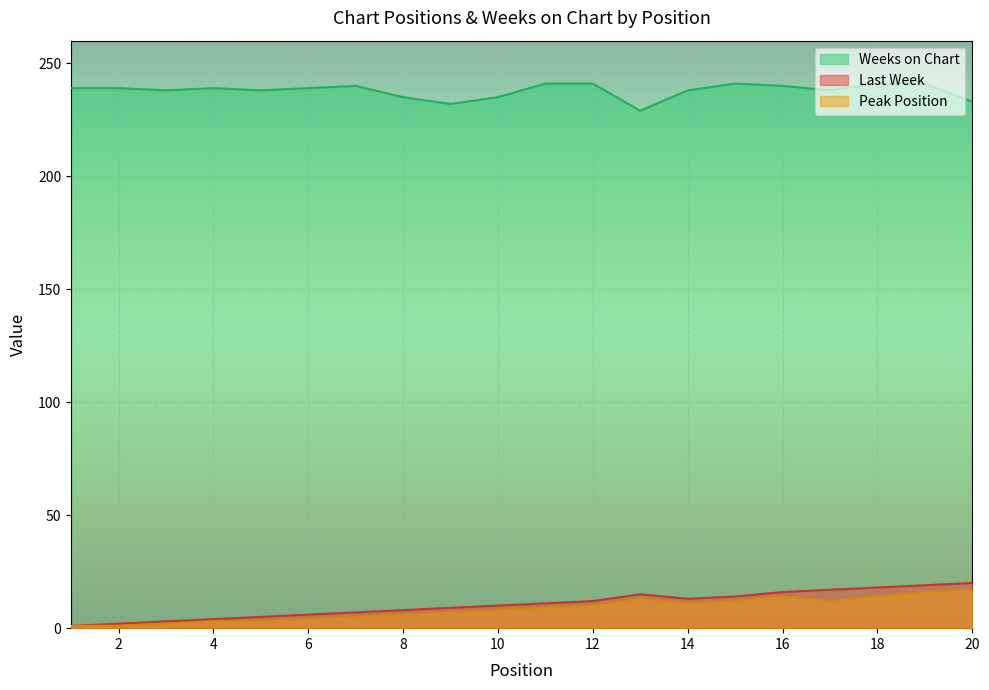

Which series has the largest total across all categories?

Weeks on Chart